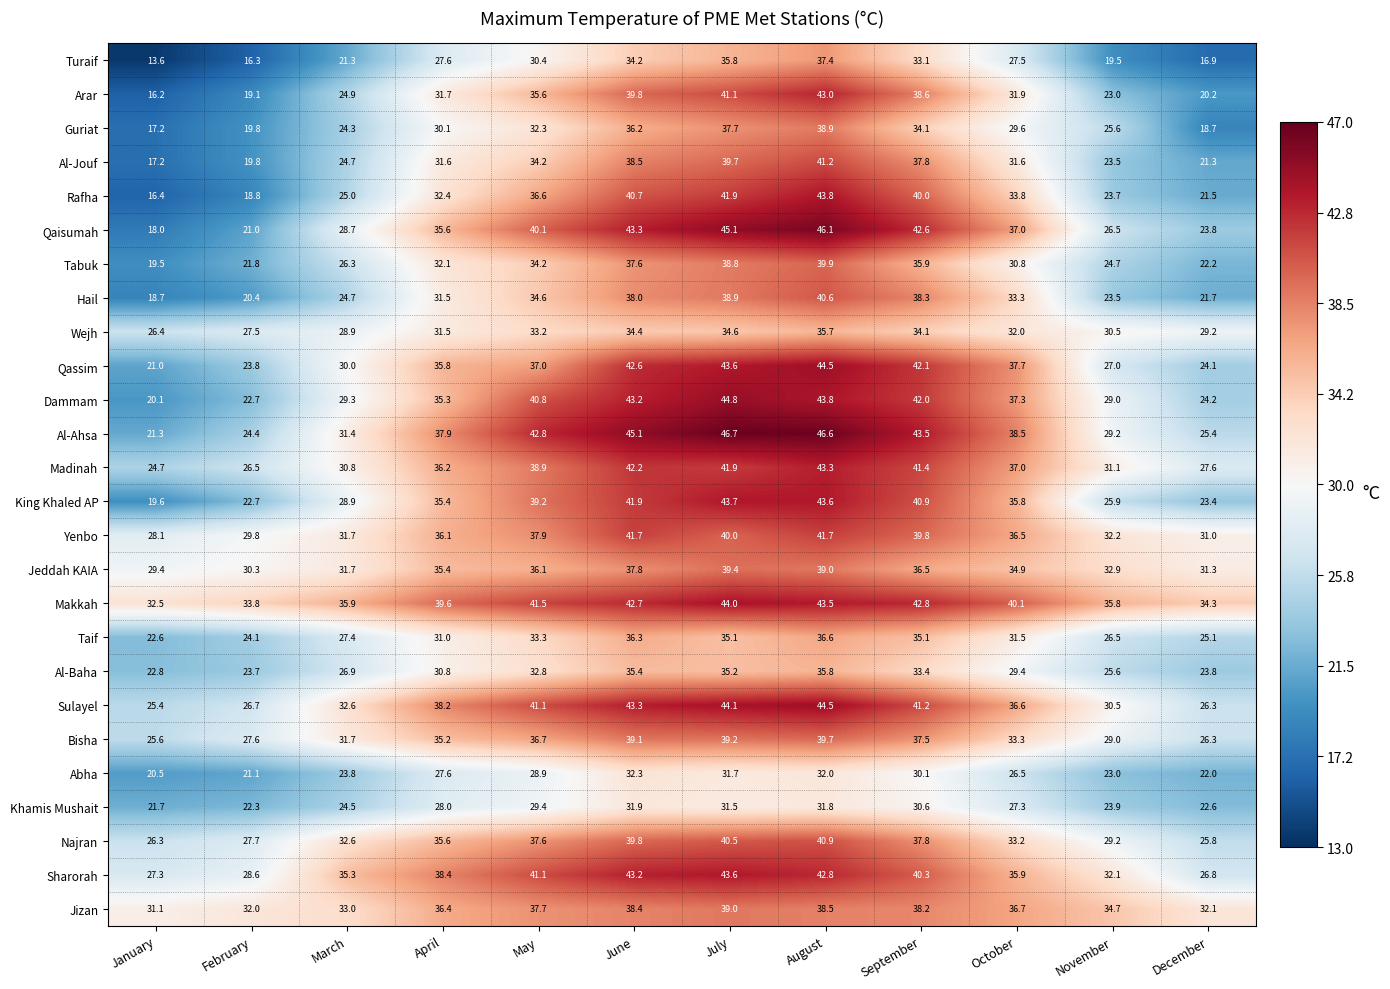

What is the greatest value displayed?

46.7